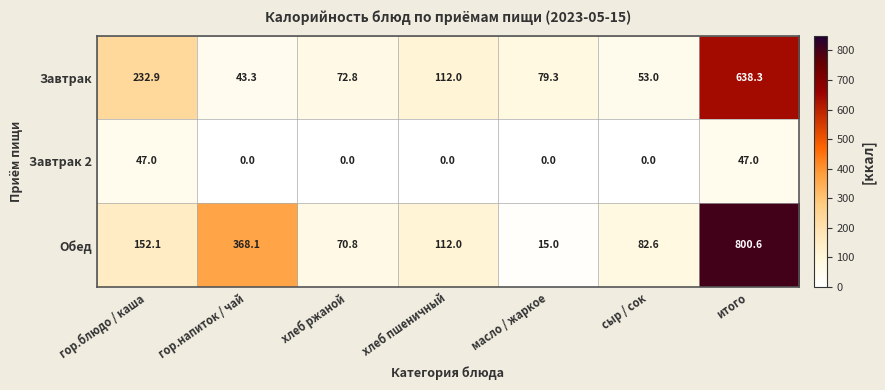

Which series has the largest total across all categories?

Обед